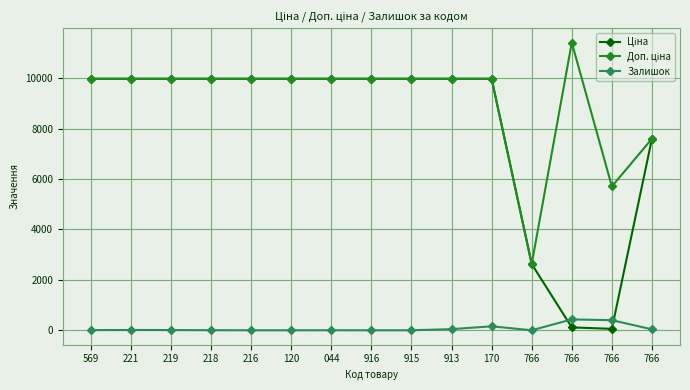

Count the number of categories in the chart.

15